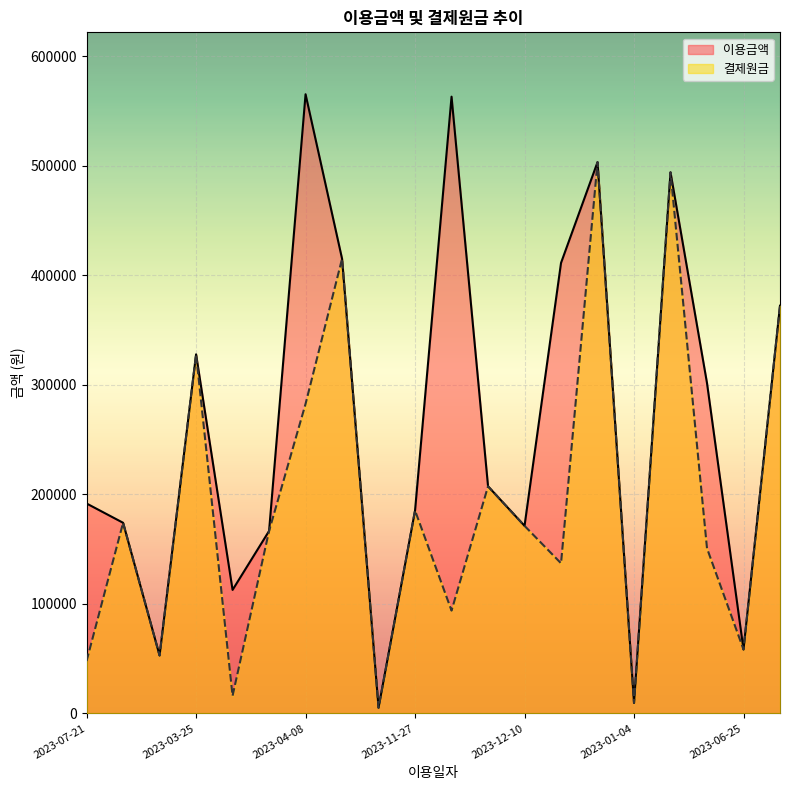

At how many categories does at least one series exceed 264541?

9